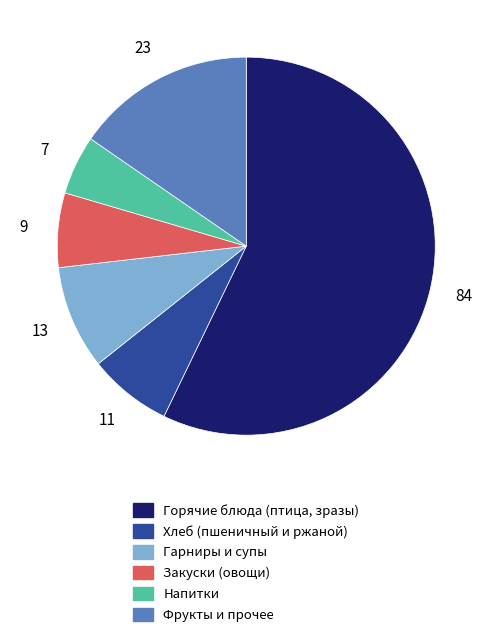

How many slices are in this pie chart?

6